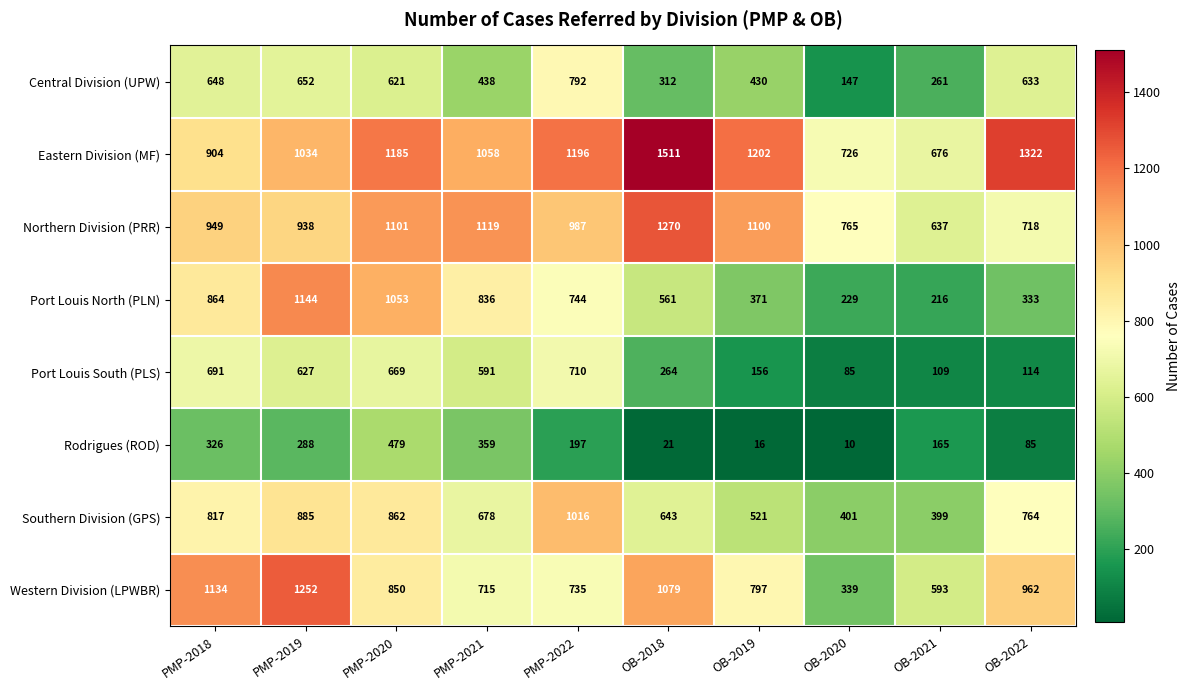

What is the spread (max minus min) of values at PMP-2020?

706